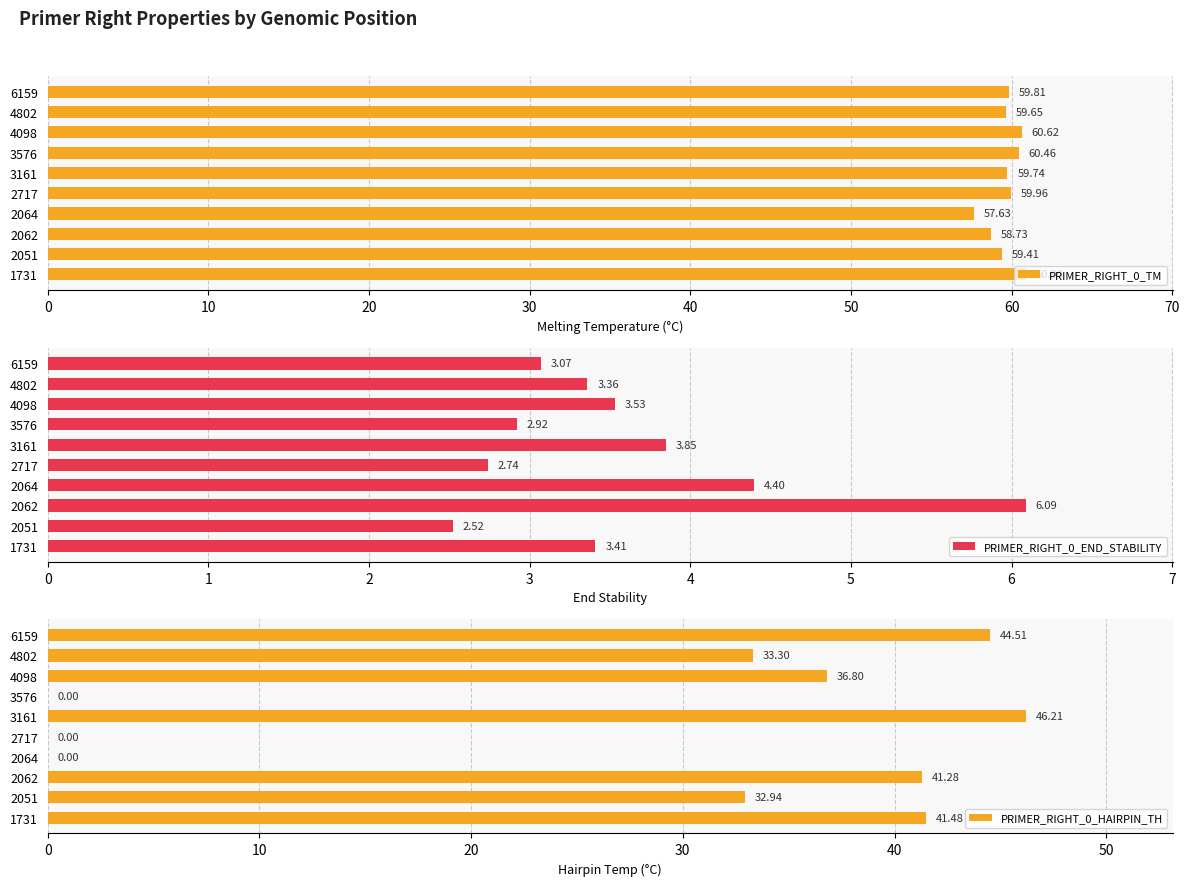

True or false: PRIMER_RIGHT_0_TM has a value of 103.9 at 1731.

False